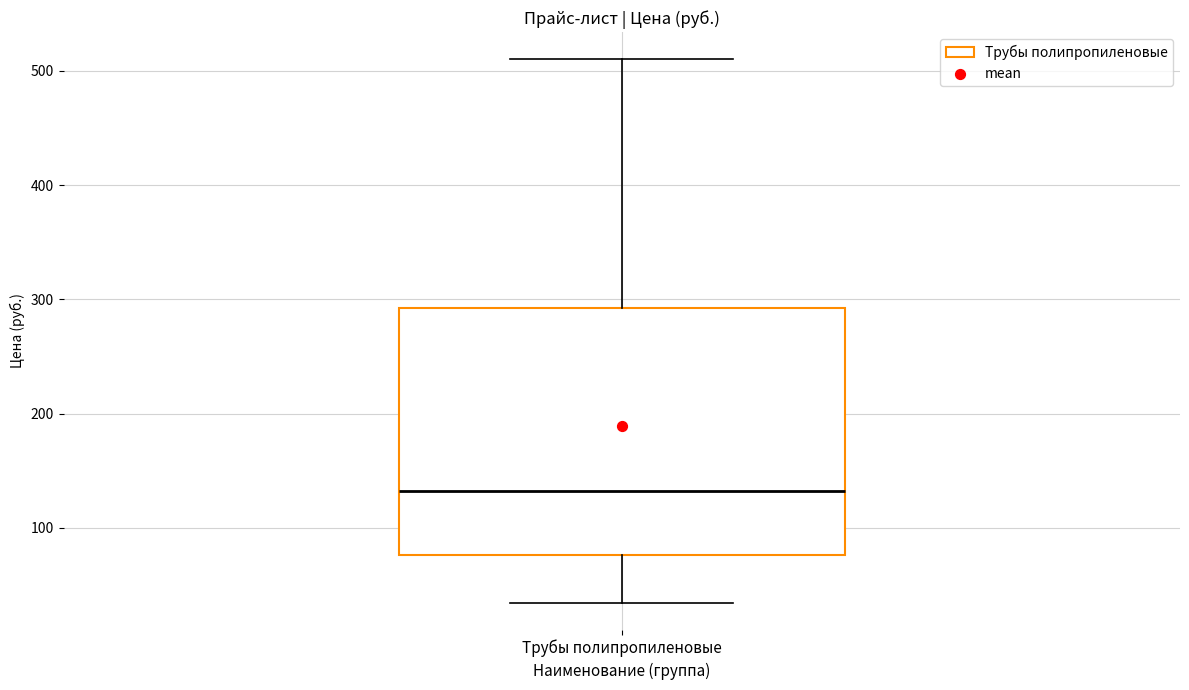

Where does the lower whisker of the box for Трубы полипропиленовые end on the y-axis? The values are not printed on the chart, so give them approximately, as read against the axis.

30